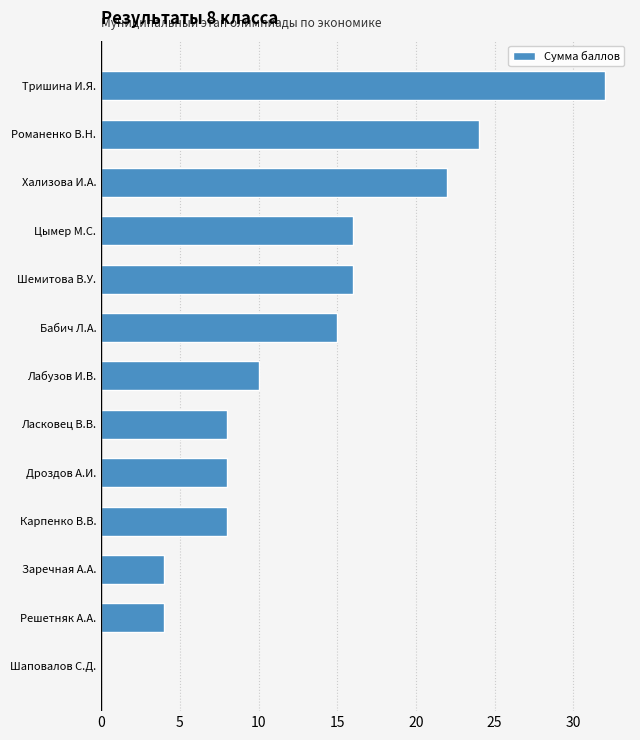

What is the greatest value displayed?

32